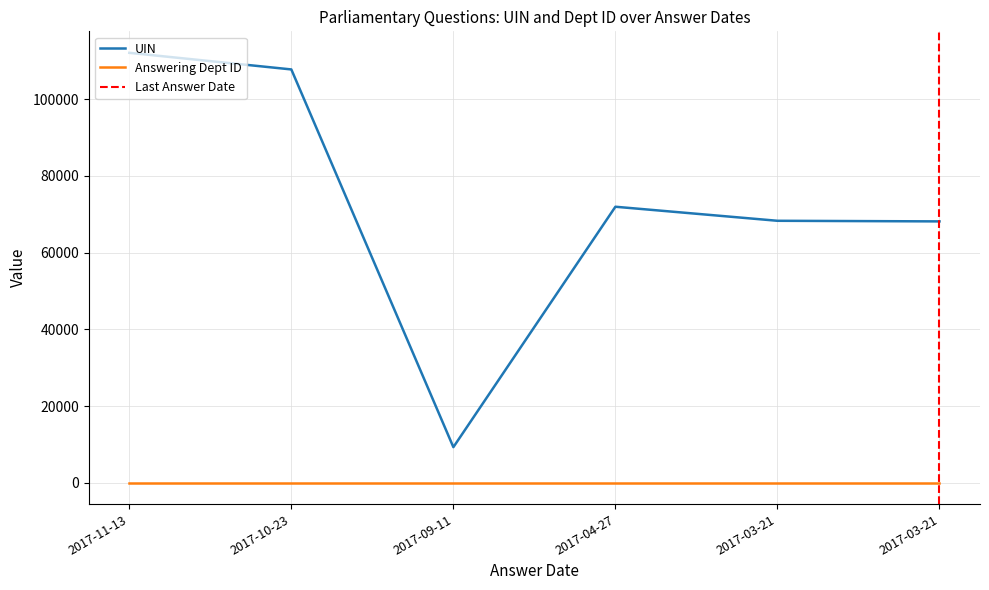

The value at 2017-03-21 is 122201. True or false?

False